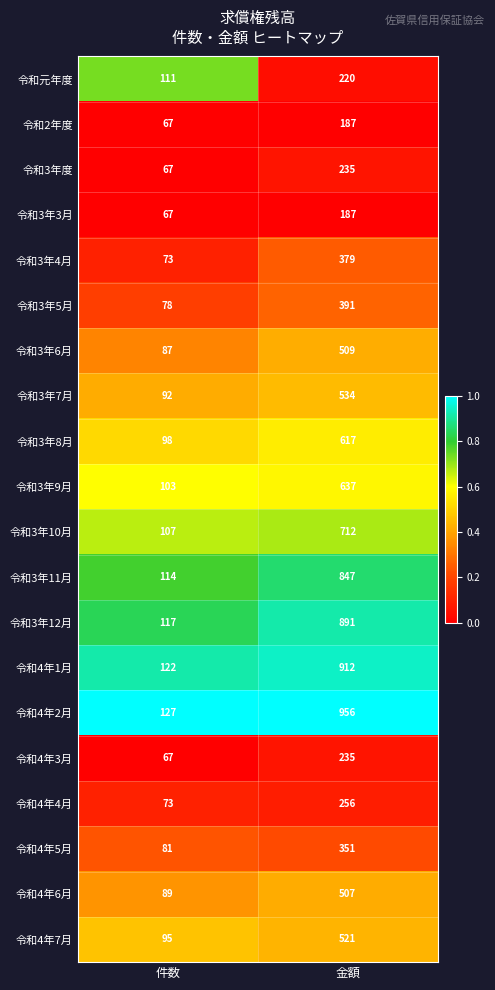

Between 件数 and 金額, which series saw the biggest shift?

令和4年2月